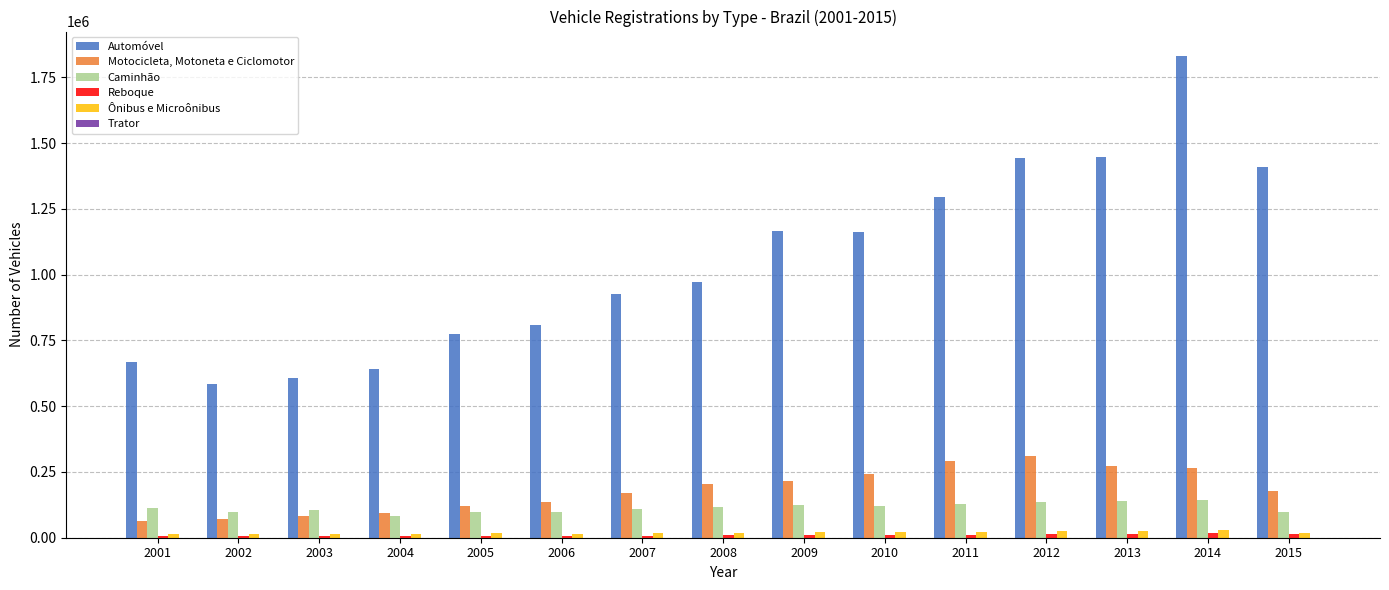

Which series has the largest range (max minus min)?

Automóvel